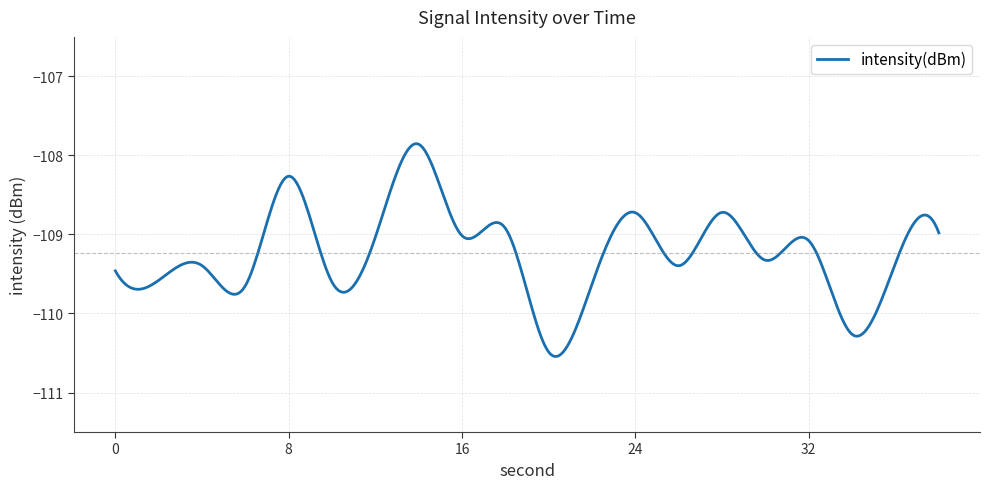

What is the greatest value displayed?

-107.9